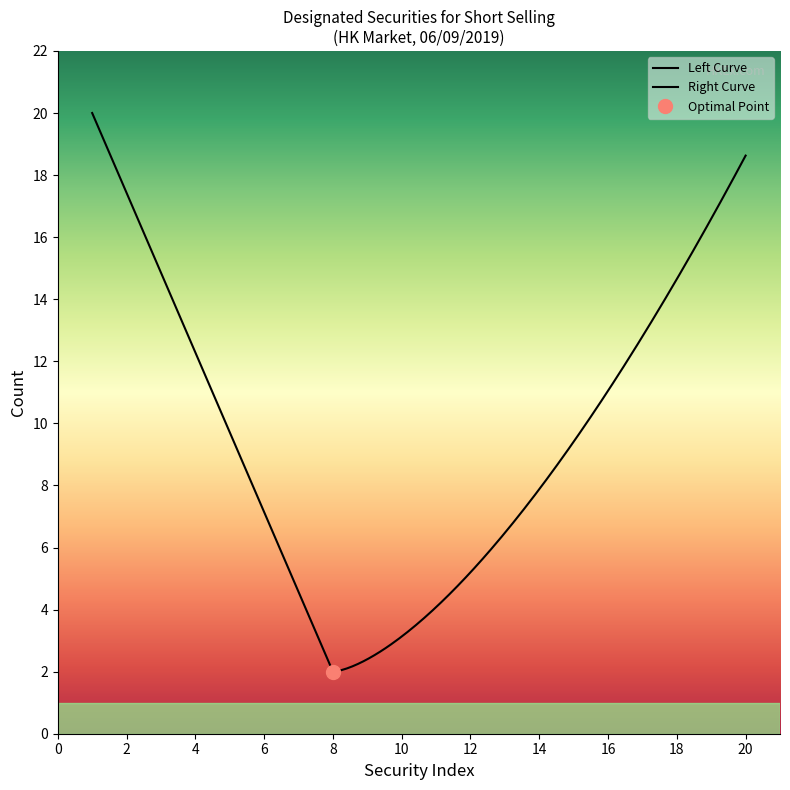

How many lines are shown in the chart?

1